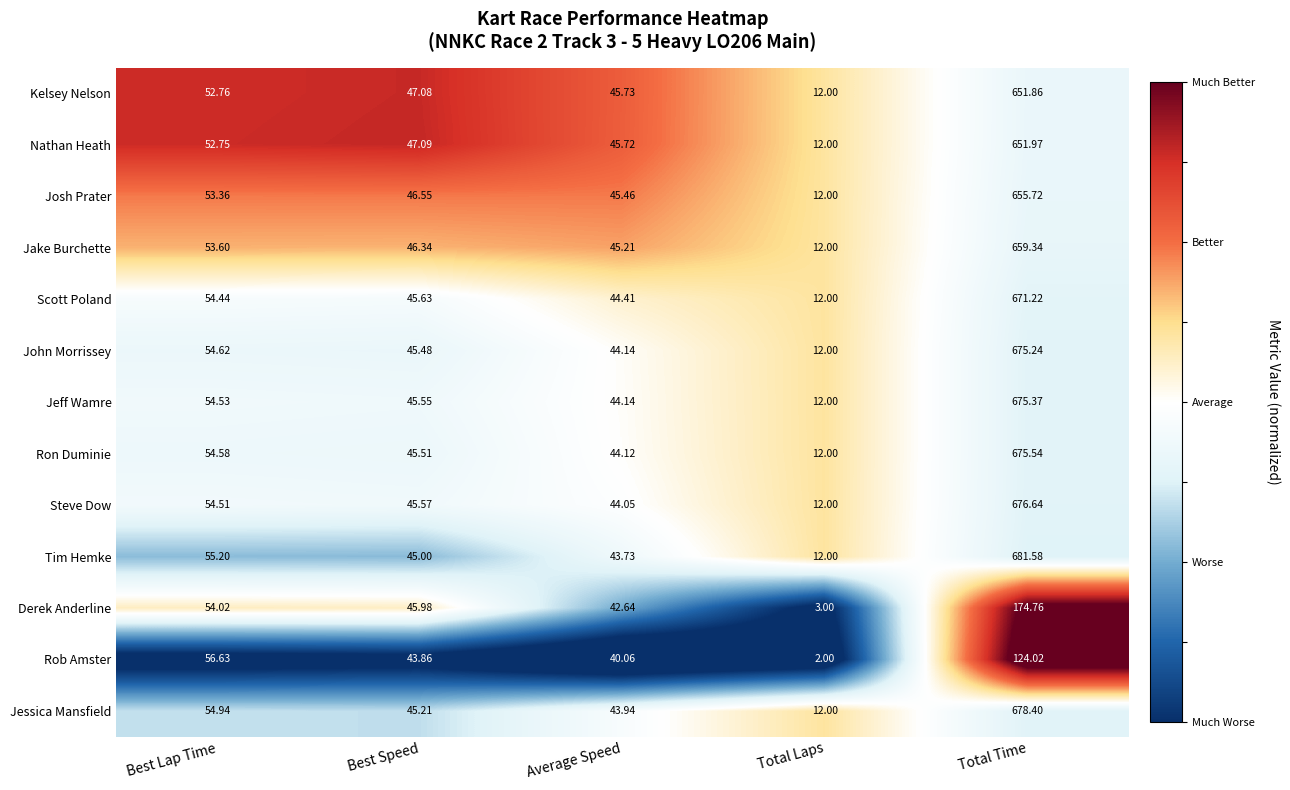

Which label corresponds to the smallest value in the chart?

Total Laps